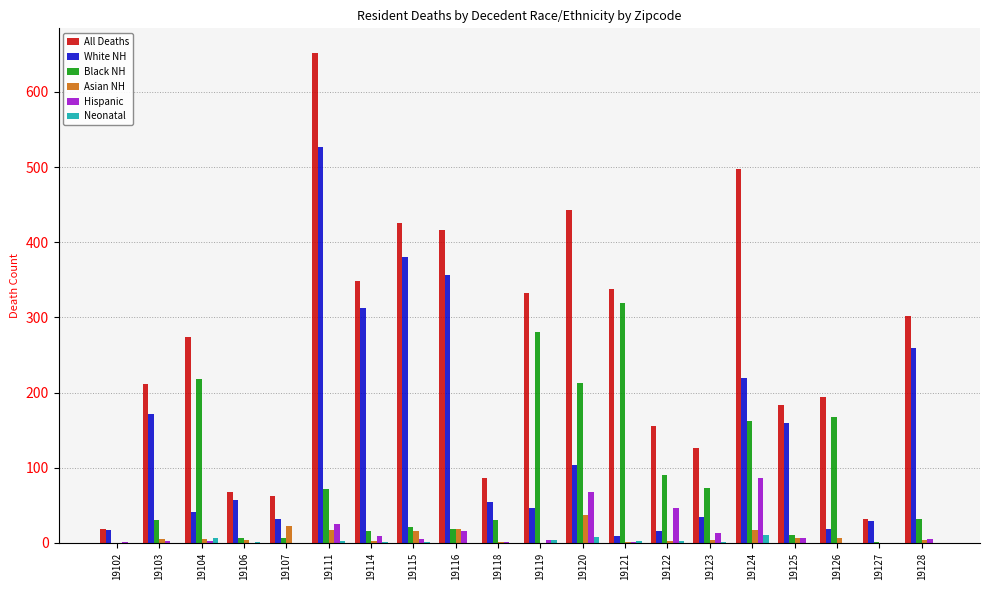

What are all the series names shown in the legend?

All Deaths, White NH, Black NH, Asian NH, Hispanic, Neonatal